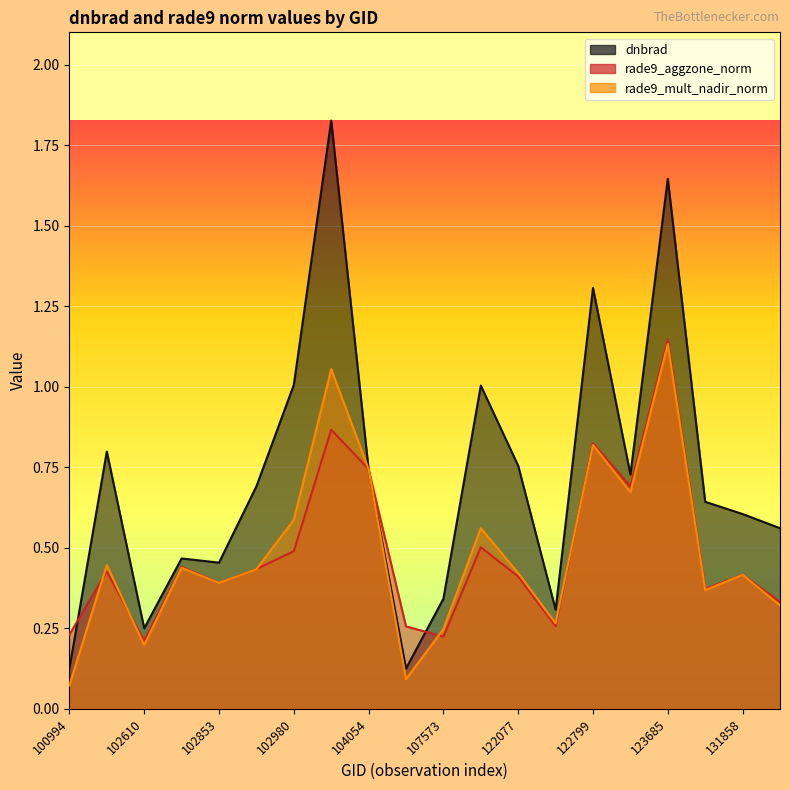

List the series in order of their peak value, lowest first.

rade9_mult_nadir_norm, rade9_aggzone_norm, dnbrad